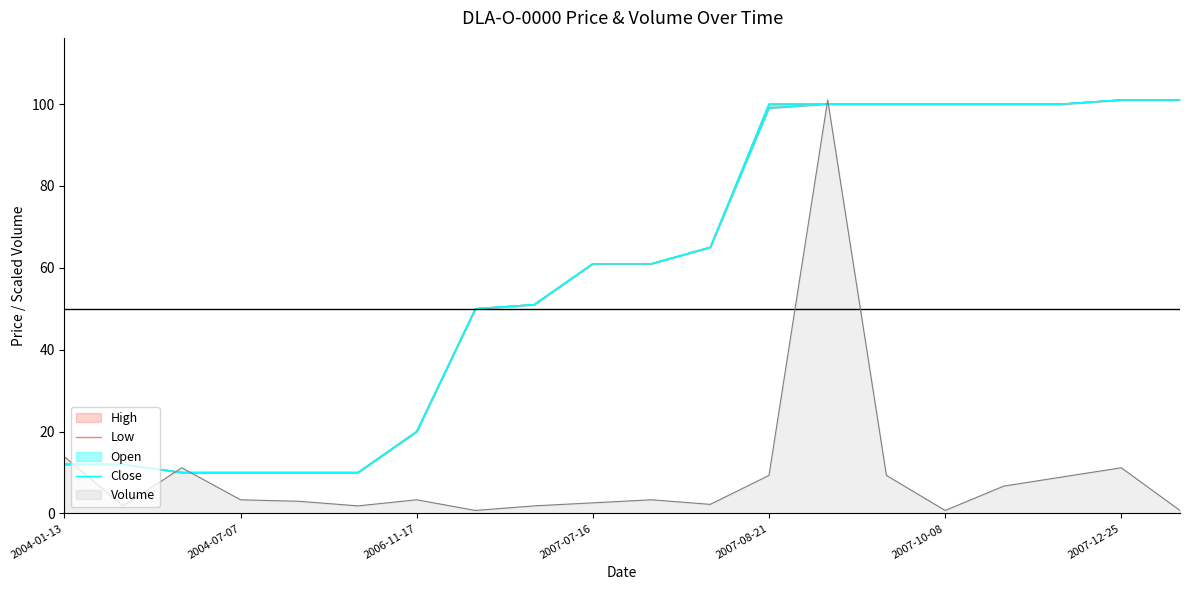

What is the average value of the Close series?

59